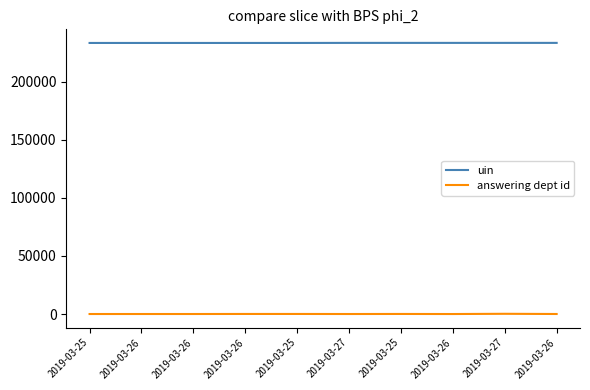

What is the smallest value displayed?

1